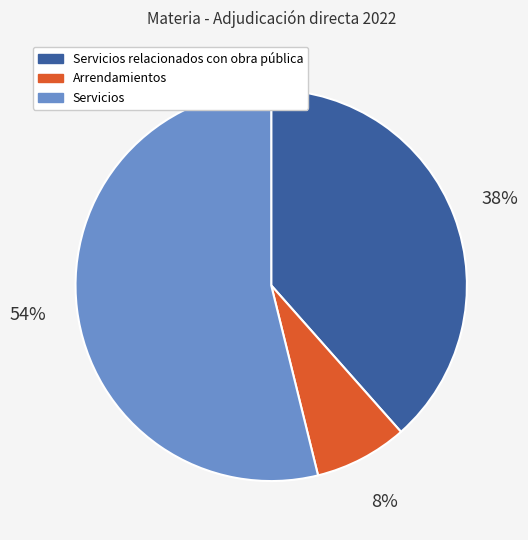

Is there a majority slice in this chart?

Yes